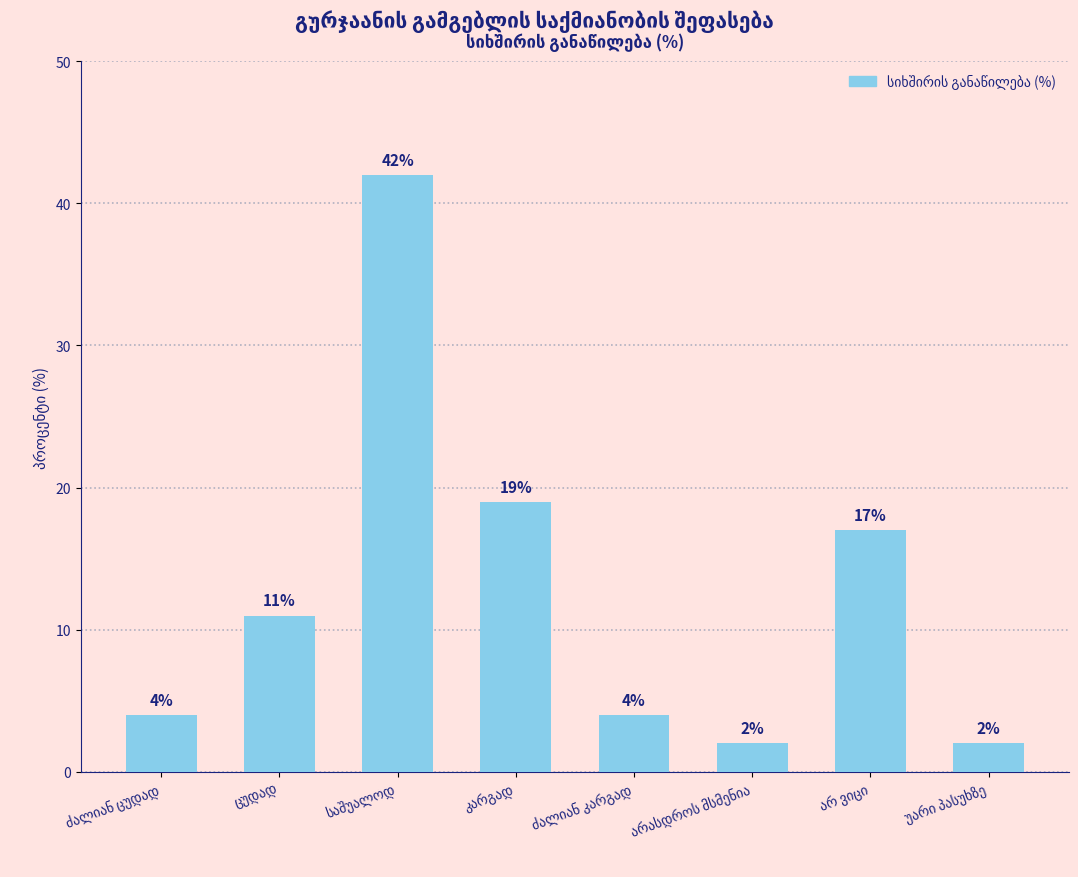

What is the value of the 5th bar from the left?

4